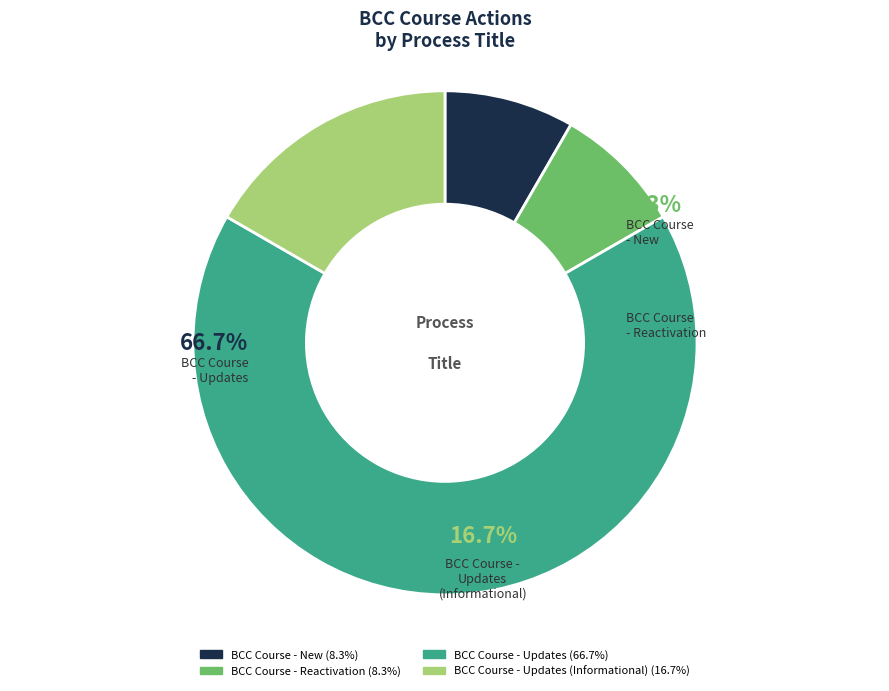

To the nearest percent, what is the average slice percentage?

25%